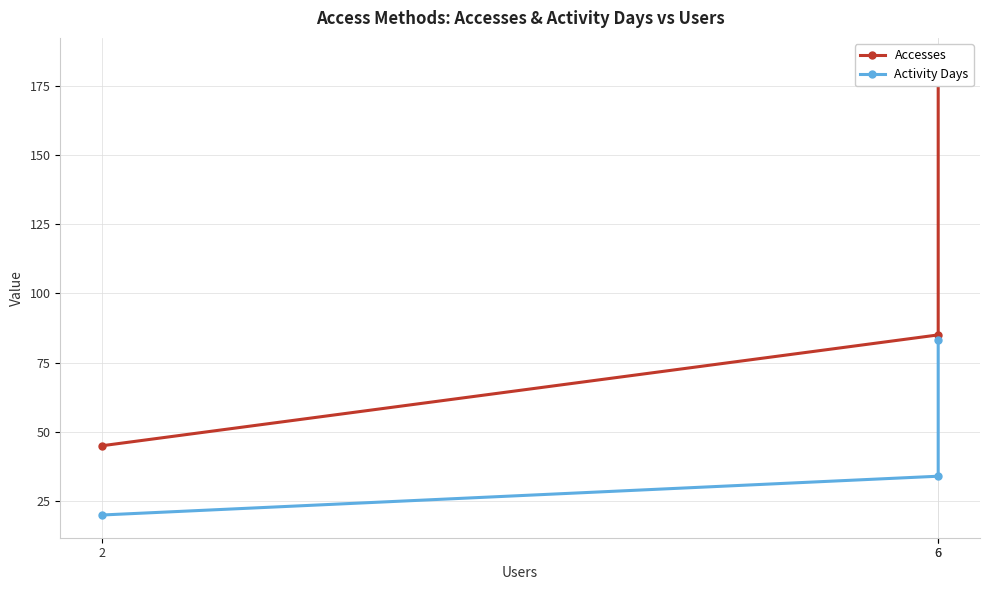

At which label does Accesses first exceed 85?

6